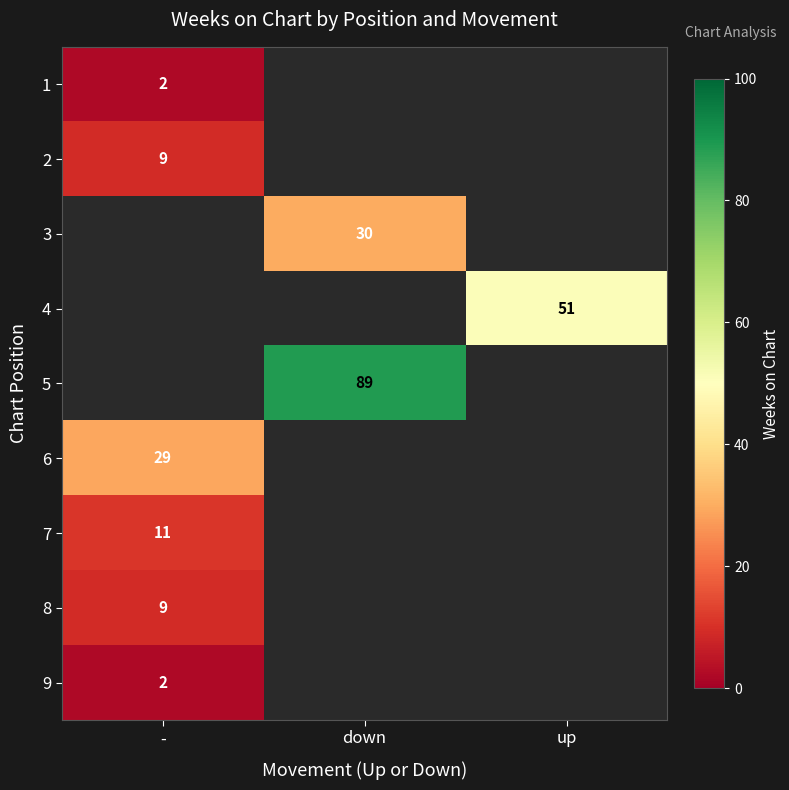

The value of 6 at - is 29. True or false?

True